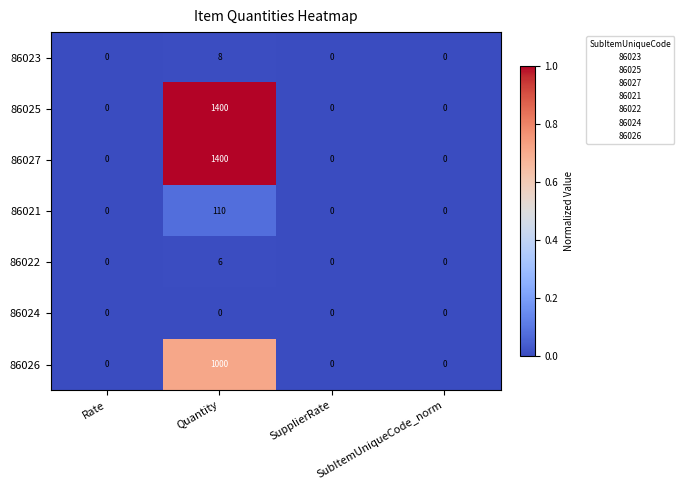

At which category is the sum across all series the highest?

Quantity